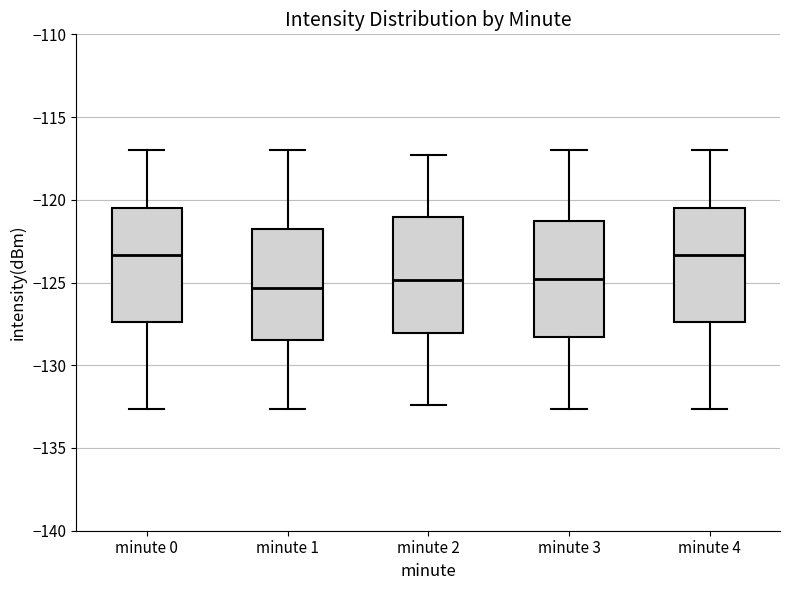

Where is the lower edge of the box for minute 0 on the y-axis? The values are not printed on the chart, so give them approximately, as read against the axis.

-127.5